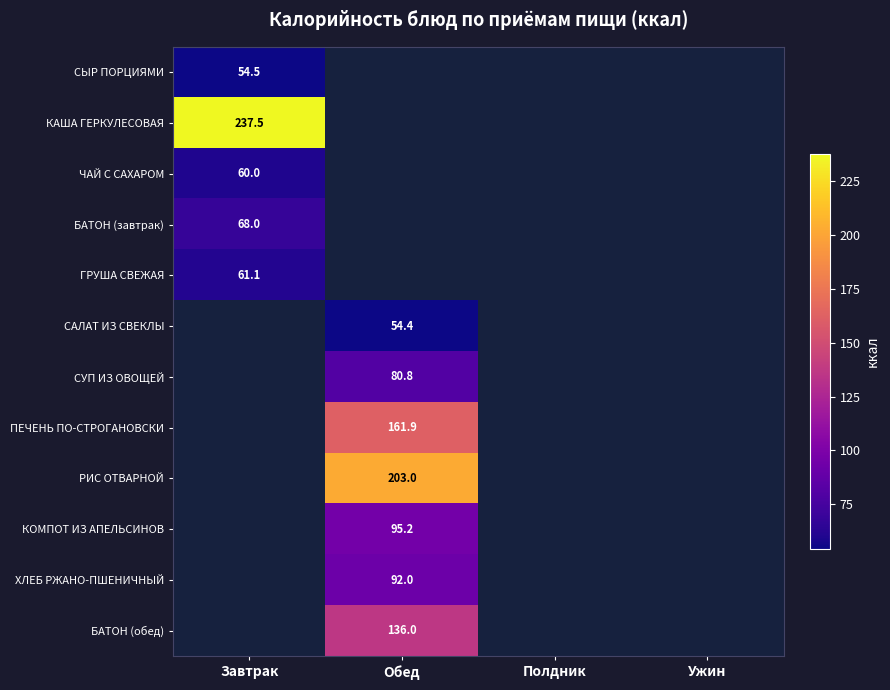

Count the number of data series in this chart.

12